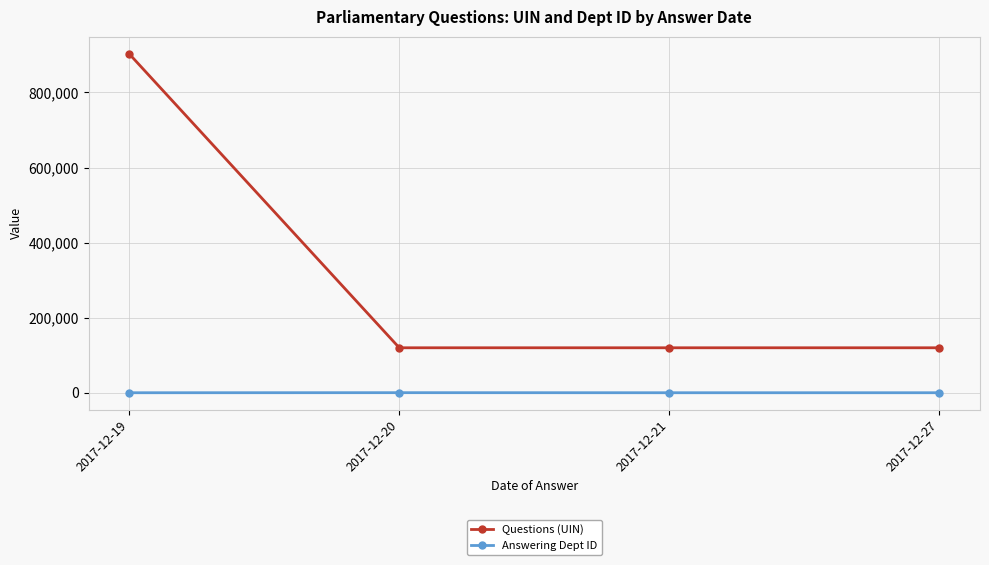

At which category is the sum across all series the highest?

2017-12-19